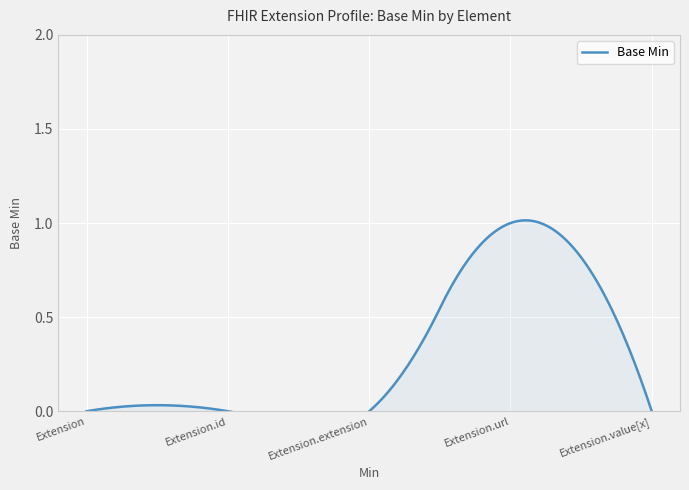

True or false: the data shows -1 at Extension.

False